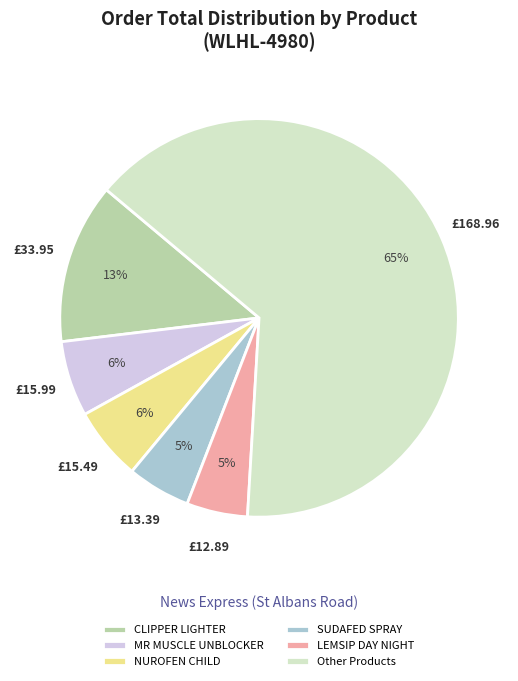

Combined, do MR MUSCLE UNBLOCKER and LEMSIP DAY NIGHT account for over 50%?

No